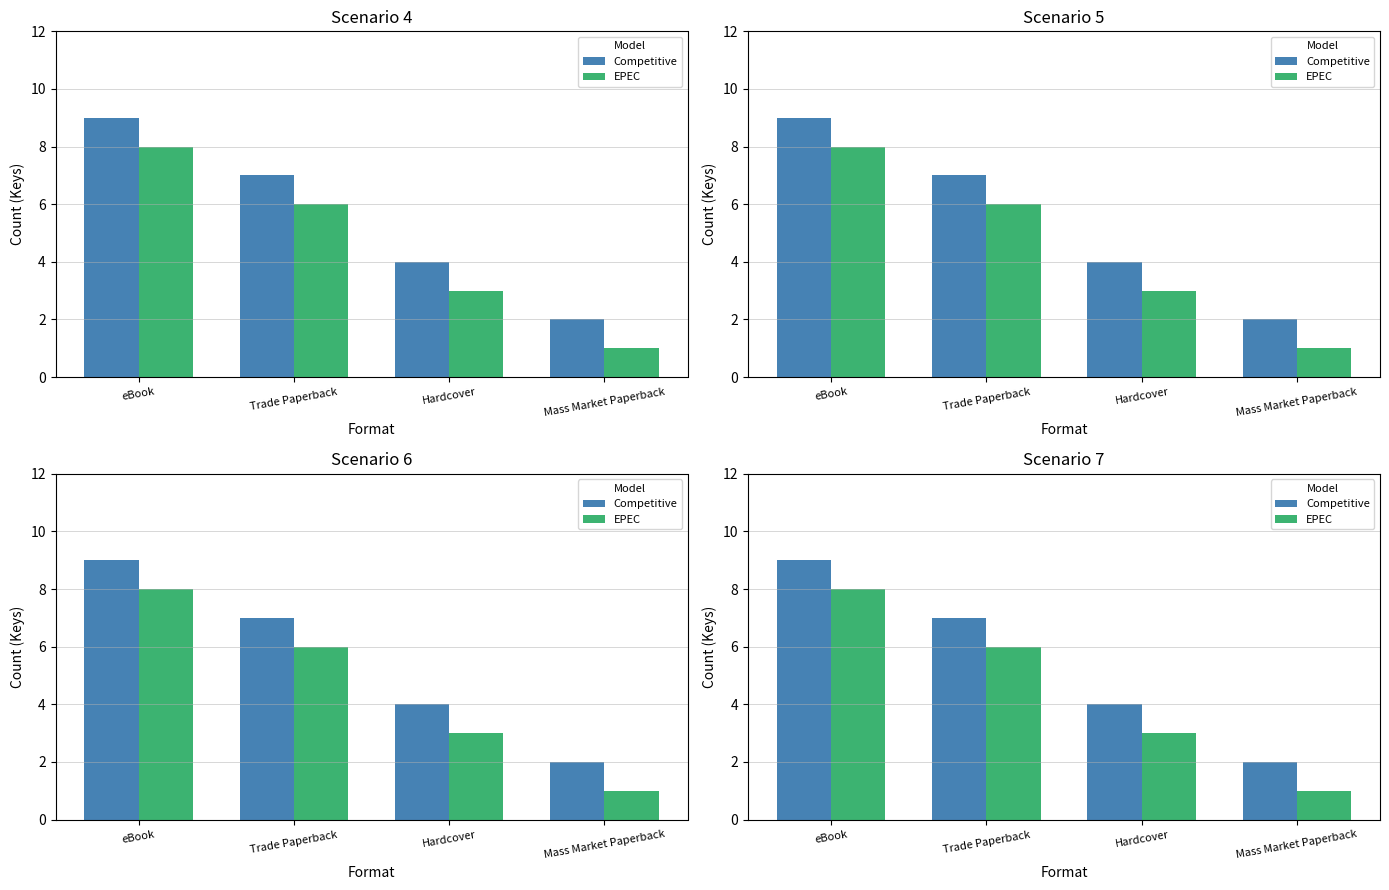

What is the label of the 1st bar from the right?

Mass Market Paperback